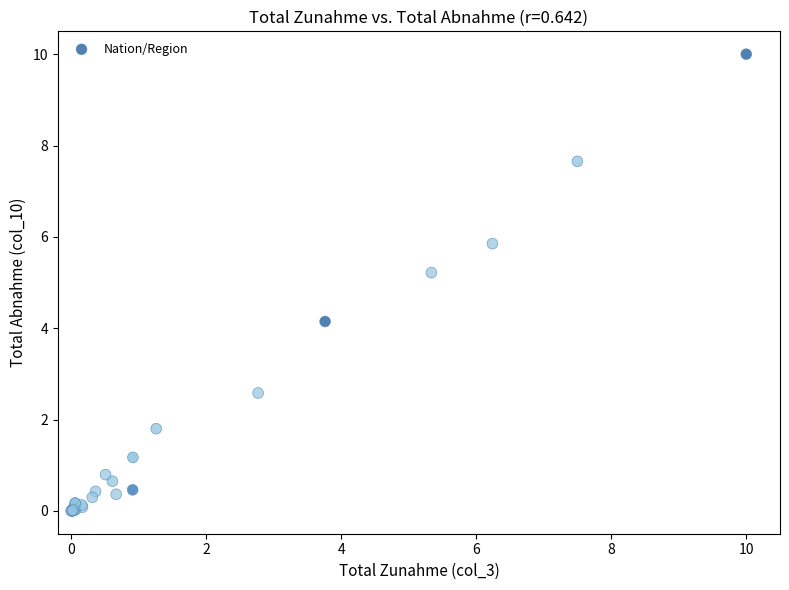

What Y value in the scatter plot is closest to 5?

5.2